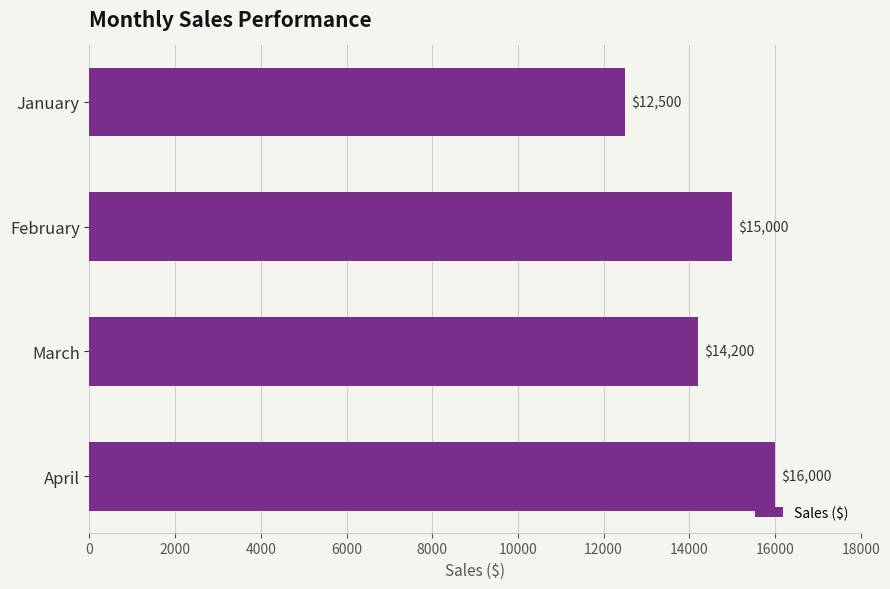

Where is the data nearest to the value 14250?

March